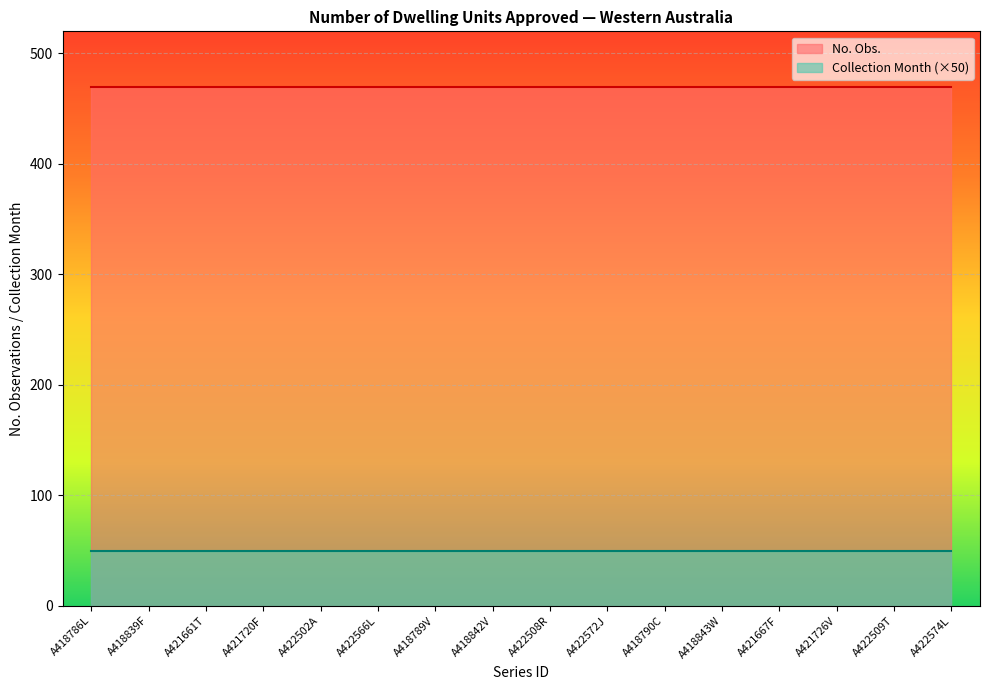

What is the smallest value displayed?

50